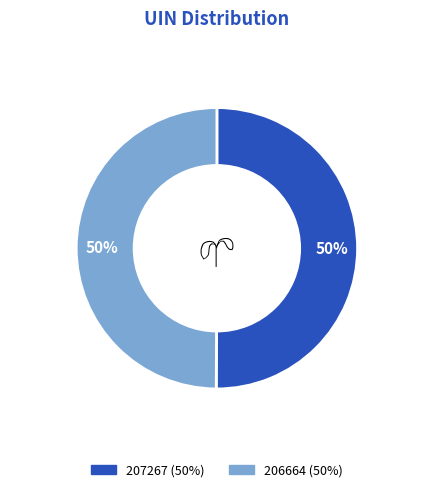

Which category accounts for the majority?

207267